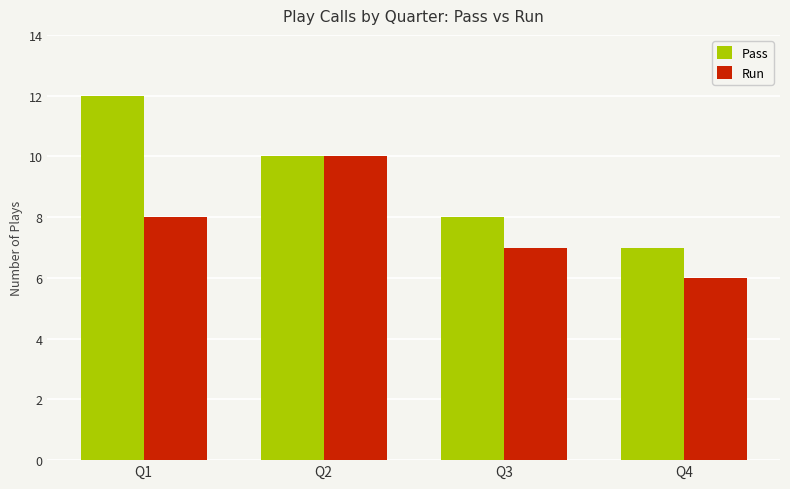

Count the Run values in the range 7 to 10.

3